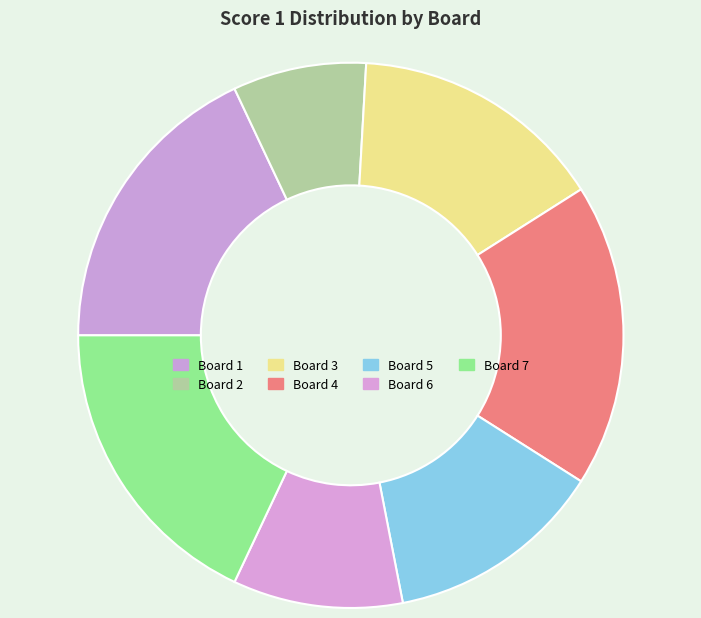

How many segments does this pie chart have?

7